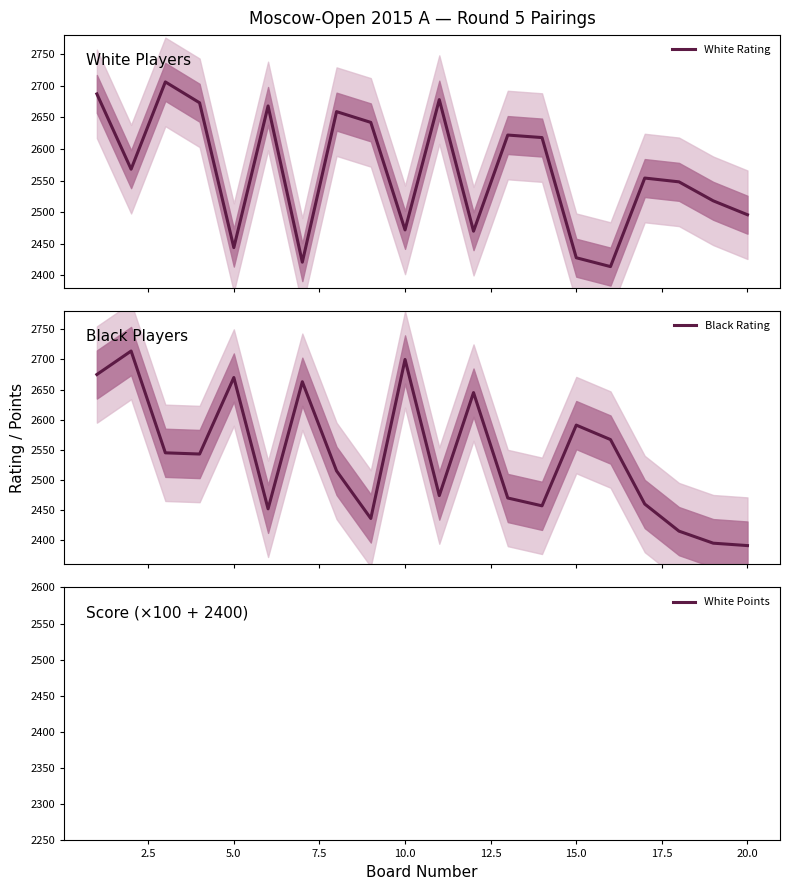

What is the highest value of the White Rating series?

2706